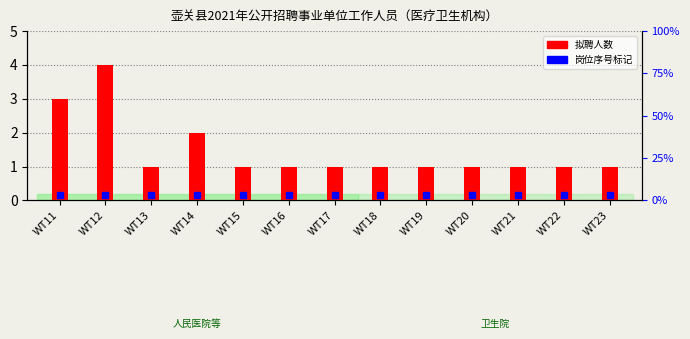

Reading right to left, extract all data points from this chart.

1	1	1	1	1	1	1	1	1	2	1	4	3